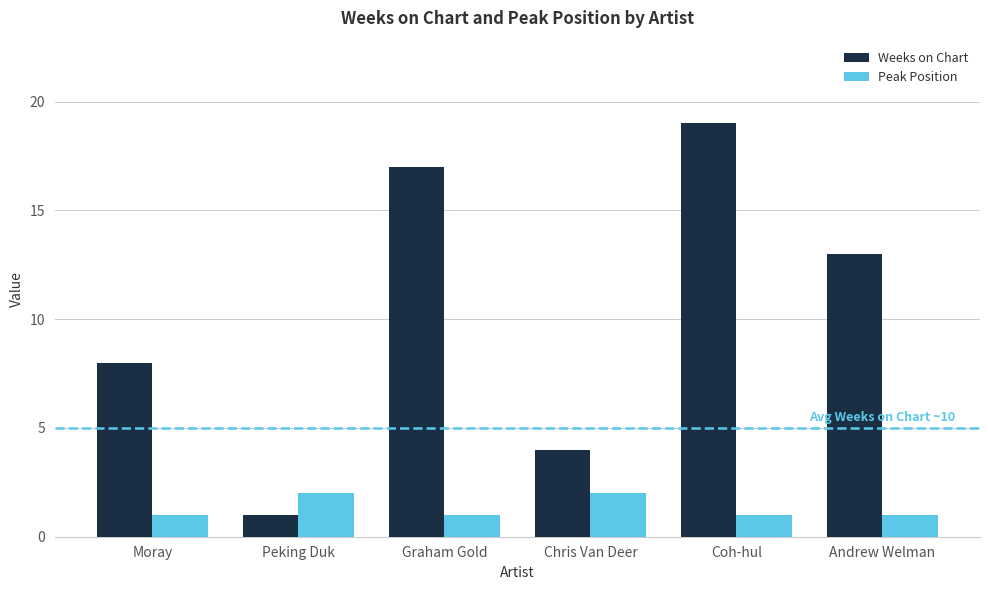

What value does the Weeks on Chart series have at Coh-hul?

19